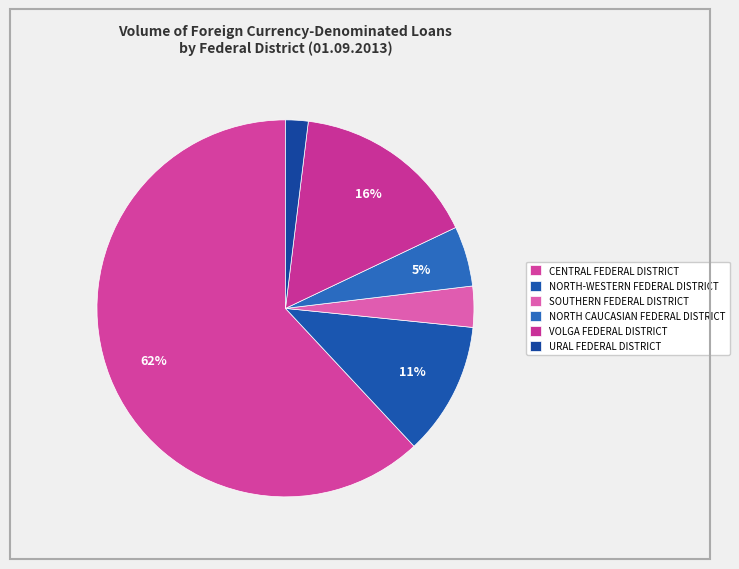

Rank the categories by value from lowest to highest.

URAL FEDERAL DISTRICT, SOUTHERN FEDERAL DISTRICT, NORTH CAUCASIAN FEDERAL DISTRICT, NORTH-WESTERN FEDERAL DISTRICT, VOLGA FEDERAL DISTRICT, CENTRAL FEDERAL DISTRICT